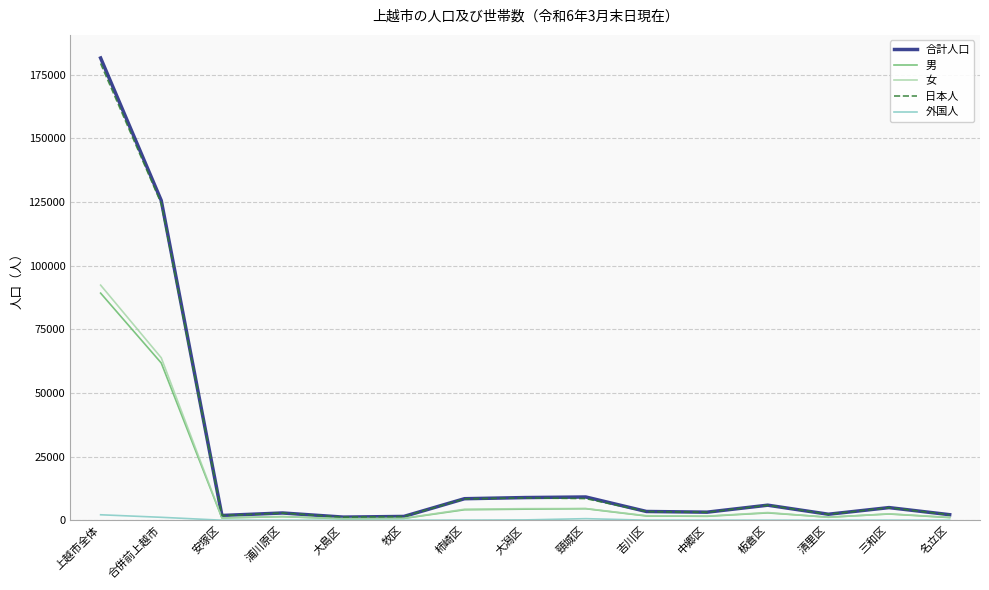

True or false: 日本人 has a value of 8773 at 大潟区.

True